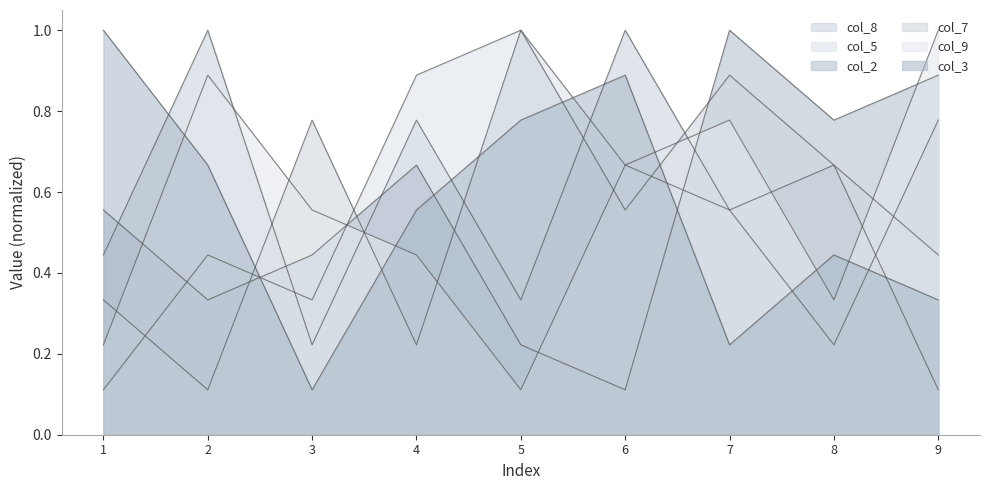

Where is the first local minimum for col_7?

2